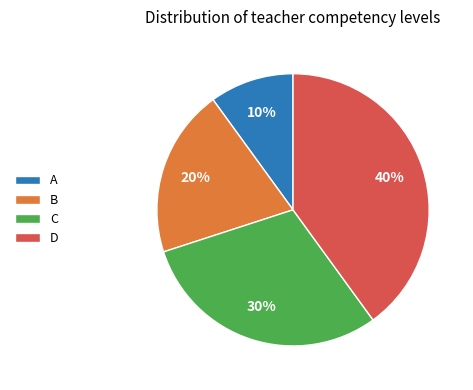

Is the sum of B and D greater than half?

Yes